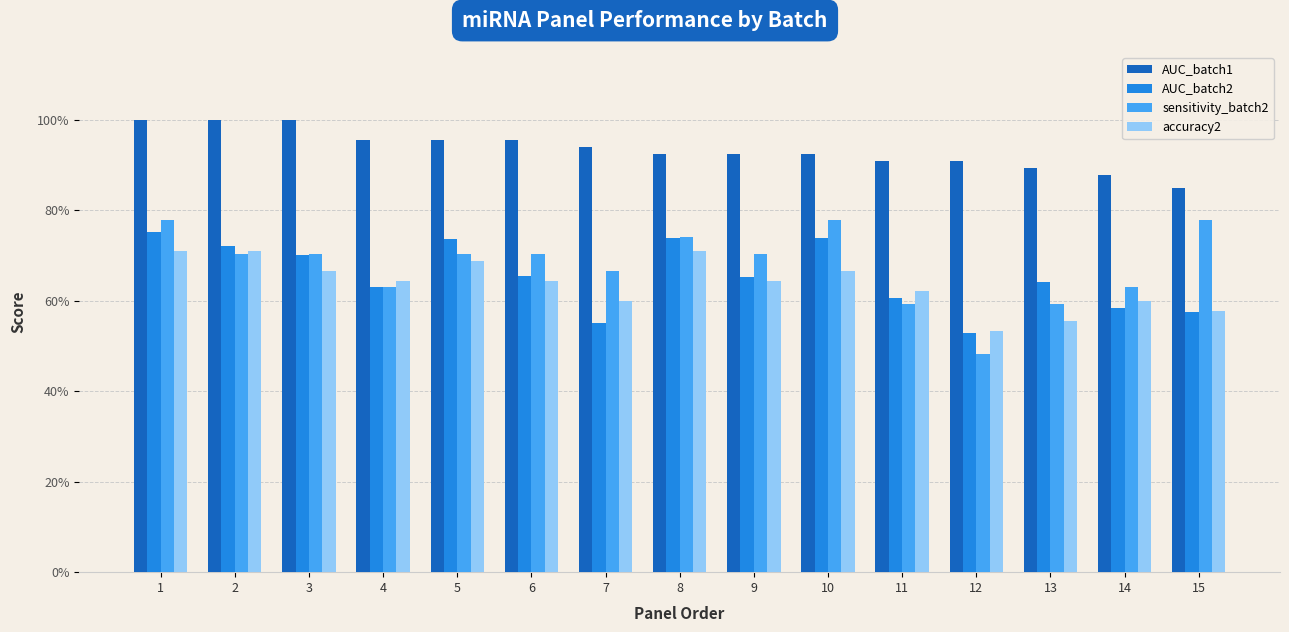

What is the minimum value shown in the chart?

0.5